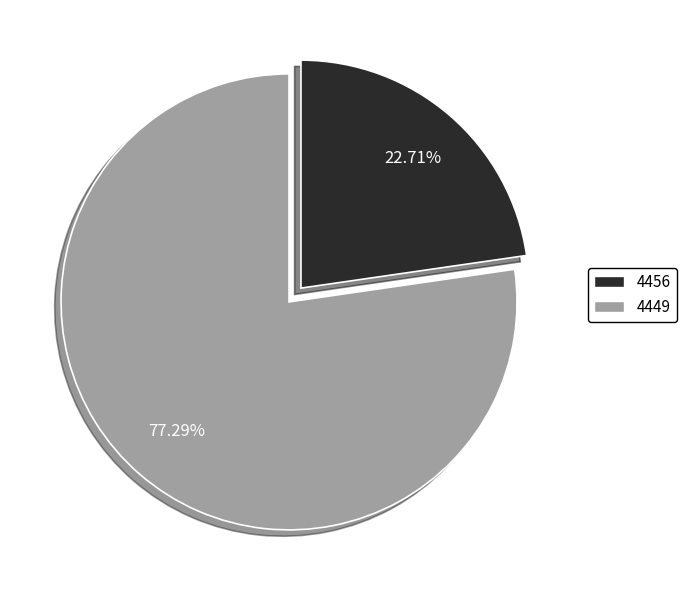

Is it true that 4449 is 77% of the pie?

True